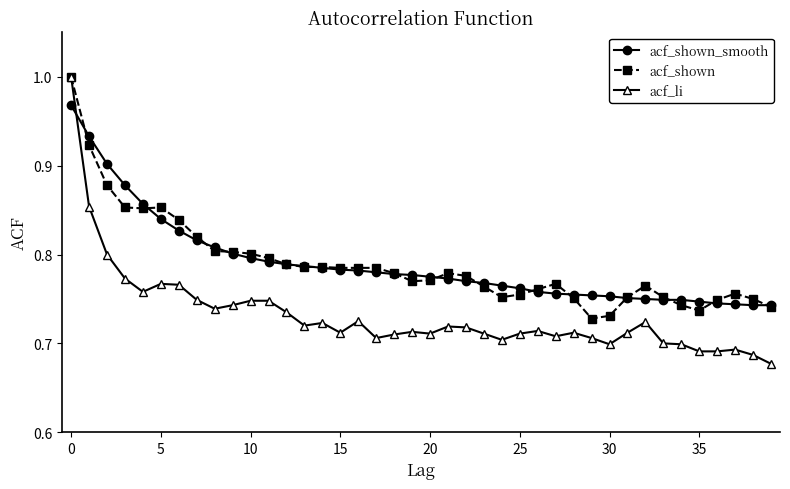

True or false: acf_shown has more than 2 interior local peaks.

True